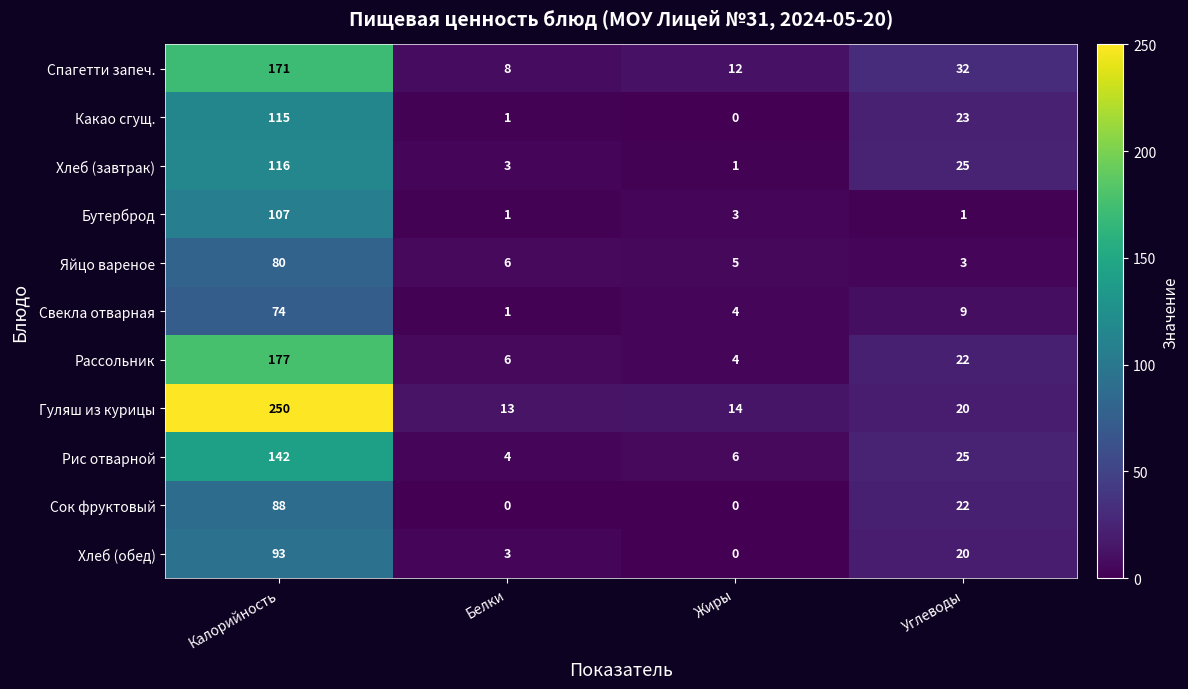

What value does the Яйцо вареное series have at Углеводы, to the nearest 5?

5